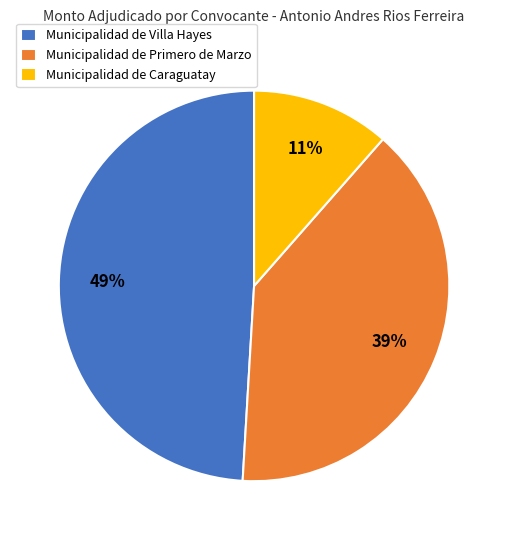

Do Municipalidad de Caraguatay and Municipalidad de Primero de Marzo together represent more than half of the pie?

Yes